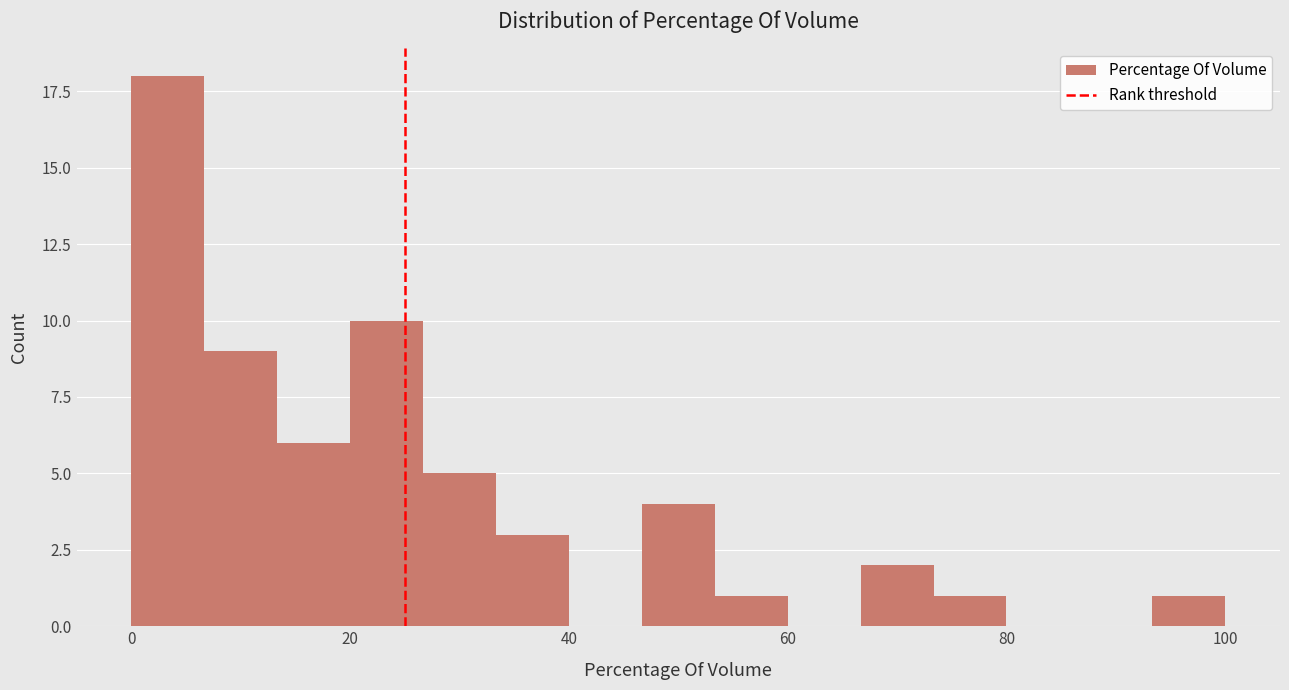

Read against the x-axis, roughly where is the centre of the tallest bar?

4